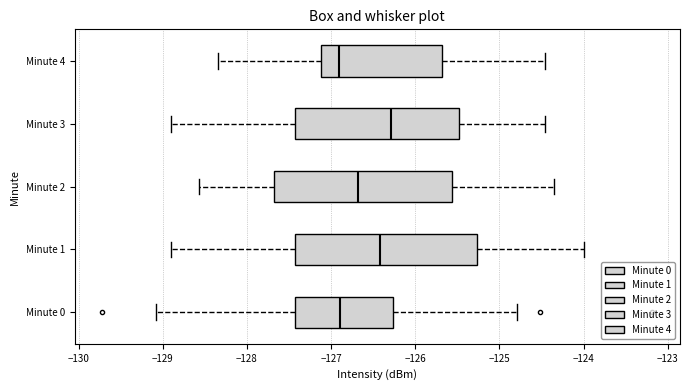

Reading bottom to top, transcribe this box plot: for each box, give where its median line is, the range the box spans, and where its two whiskers end, as read against the x-axis. The values are not printed on the chart, so give them approximately, as read against the axis.

Minute 0: median -126.9, box -127.4 to -126.3, whiskers -129.1 to -124.8
Minute 1: median -126.4, box -127.4 to -125.3, whiskers -128.9 to -124.0
Minute 2: median -126.7, box -127.7 to -125.6, whiskers -128.6 to -124.3
Minute 3: median -126.3, box -127.4 to -125.5, whiskers -128.9 to -124.5
Minute 4: median -126.9, box -127.1 to -125.7, whiskers -128.3 to -124.5